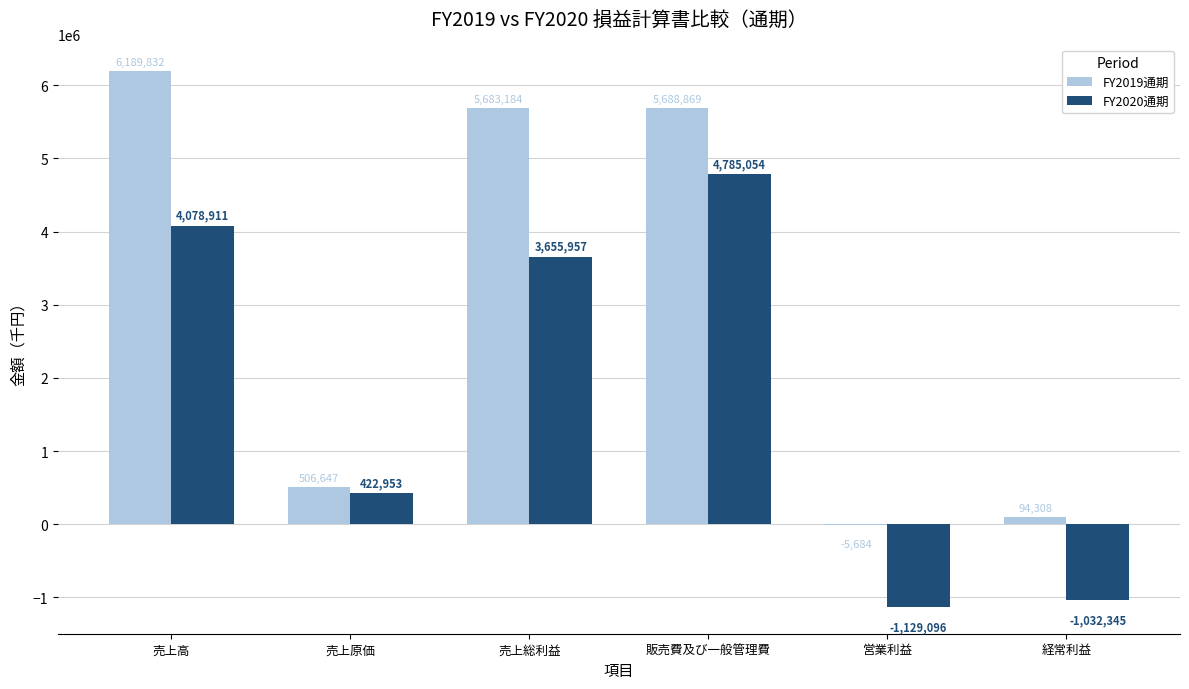

What is the maximum value for FY2019通期?

6189832